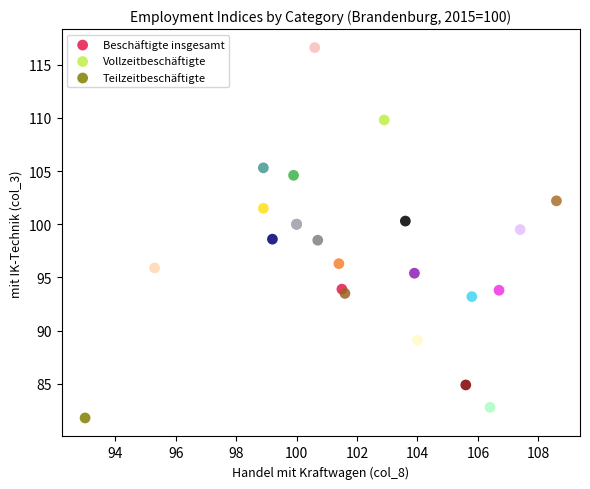

Which series contains the highest Y value?

Vollzeitbeschäftigte